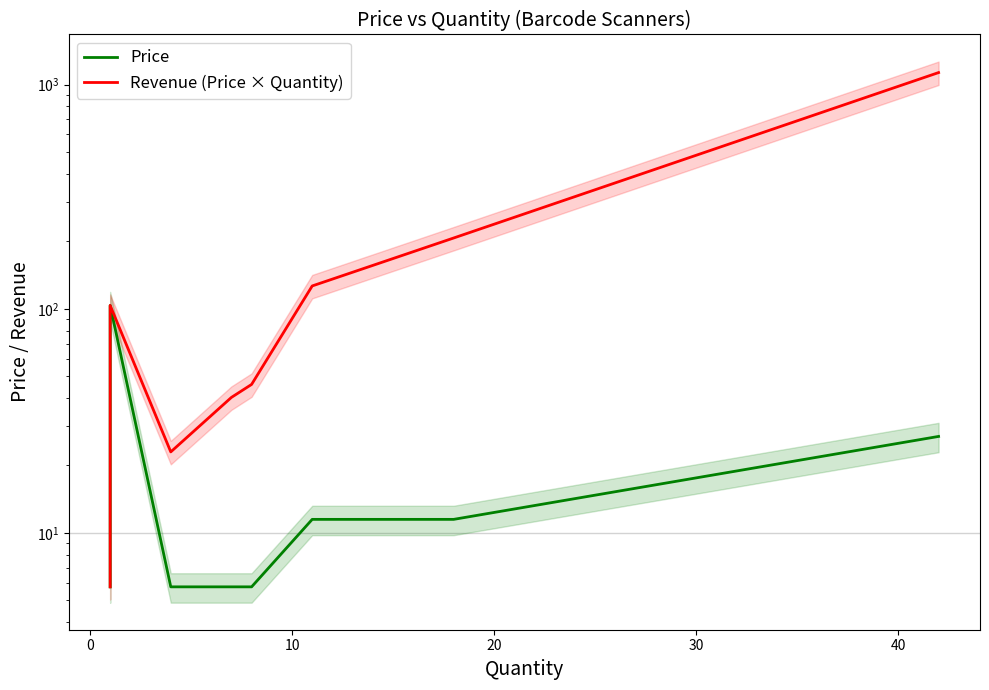

Reading right to left, extract all data points from this chart.

Price: 27.0	11.5	11.5	5.8	5.8	5.8	103.5	34.5	11.5	11.5	11.5	5.8
Revenue (Price × Quantity): 1132.3	207.0	126.5	46.0	40.2	23.0	103.5	34.5	11.5	11.5	11.5	5.8